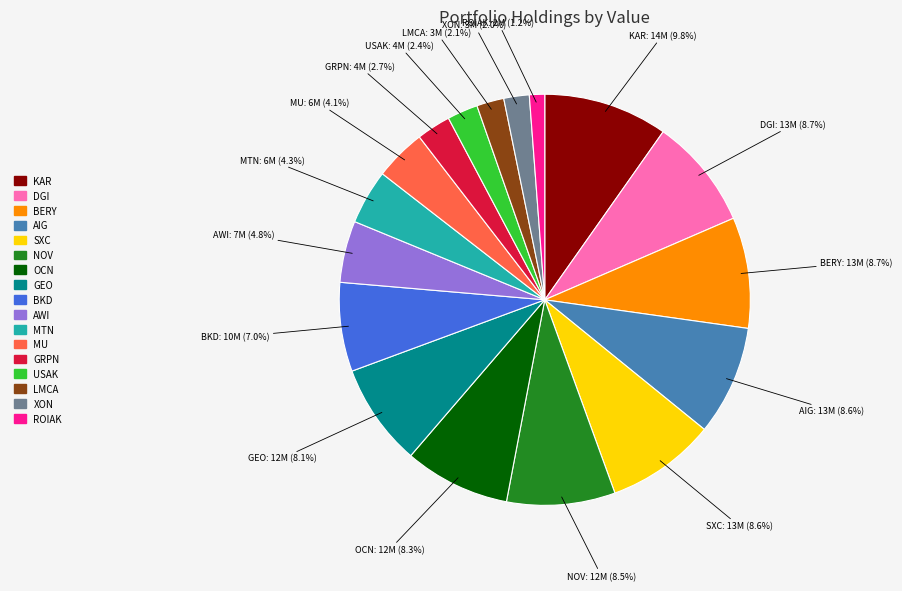

True or false: OCN accounts for 16% of the total.

False